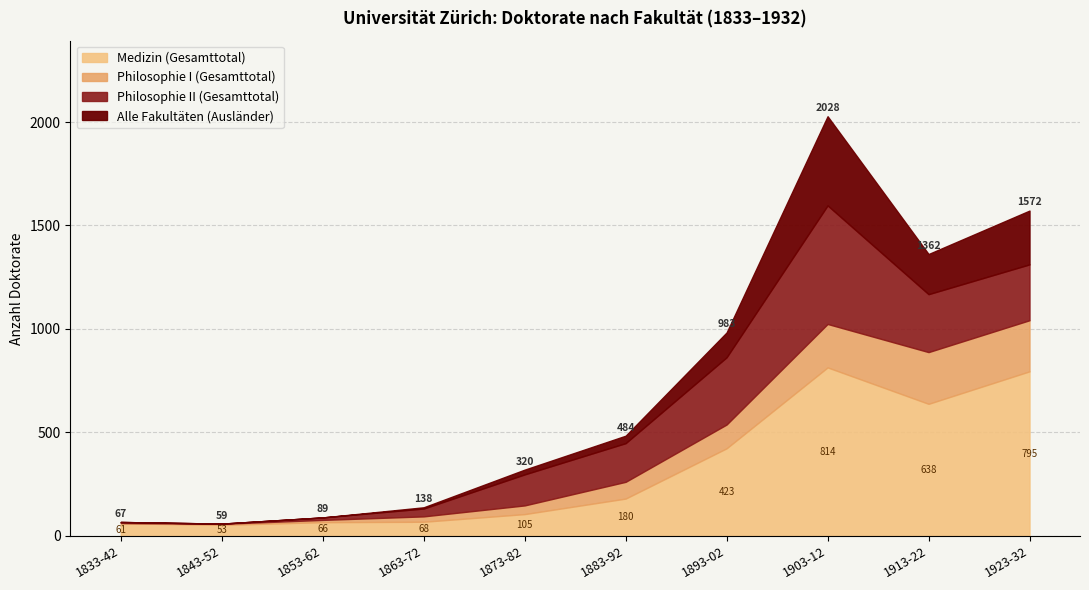

At which label does Alle Fakultäten (Ausländer) reach its minimum?

1833-42